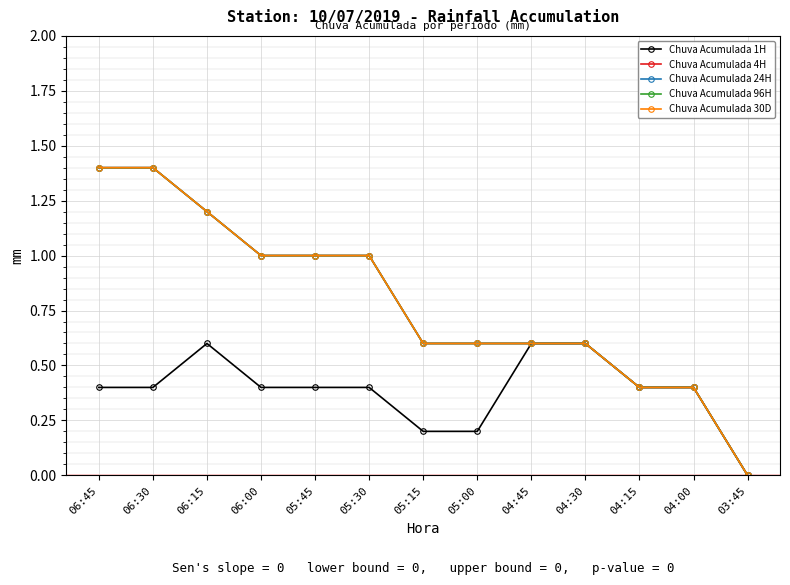

Is this an area chart (filled region under the line)?

No